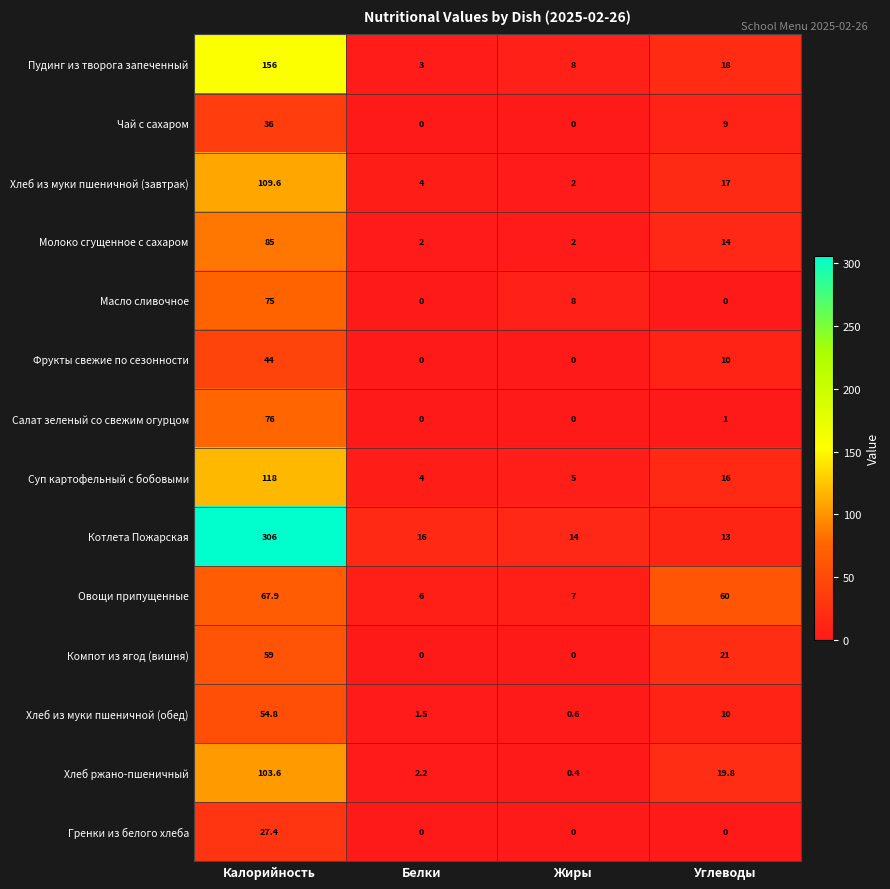

At which category is the sum across all series the highest?

Калорийность